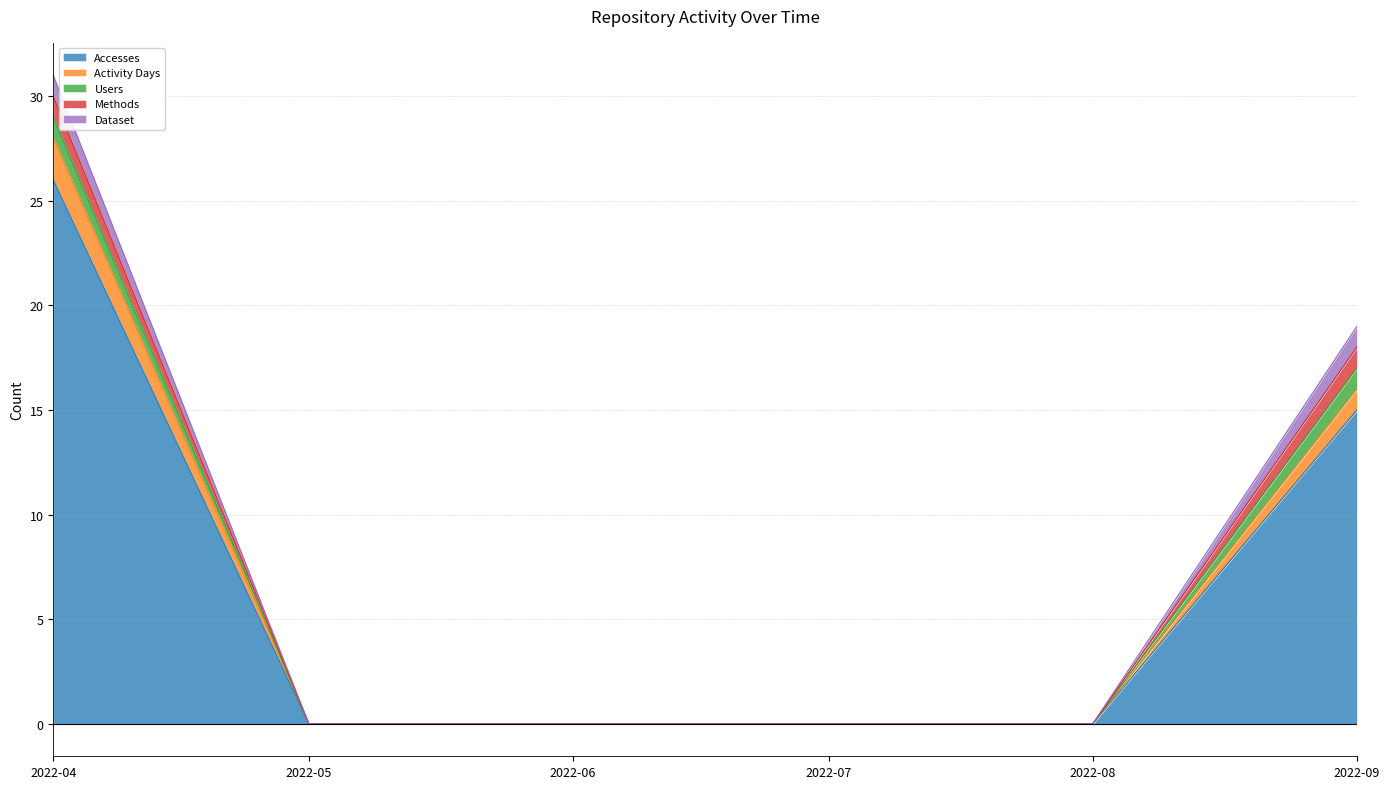

At how many categories does at least one series exceed 1?

2